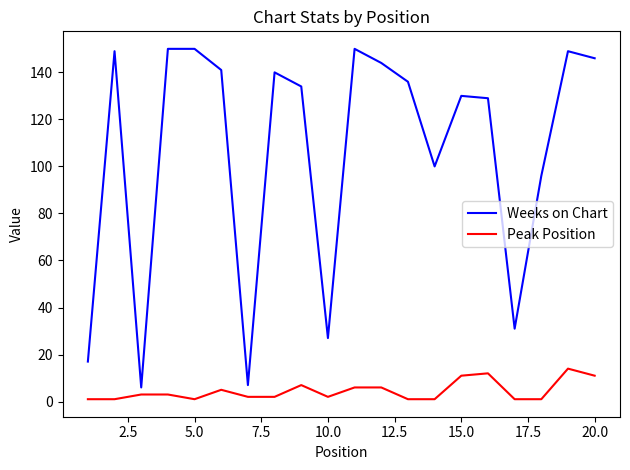

List the series in order of their peak value, lowest first.

Peak Position, Weeks on Chart